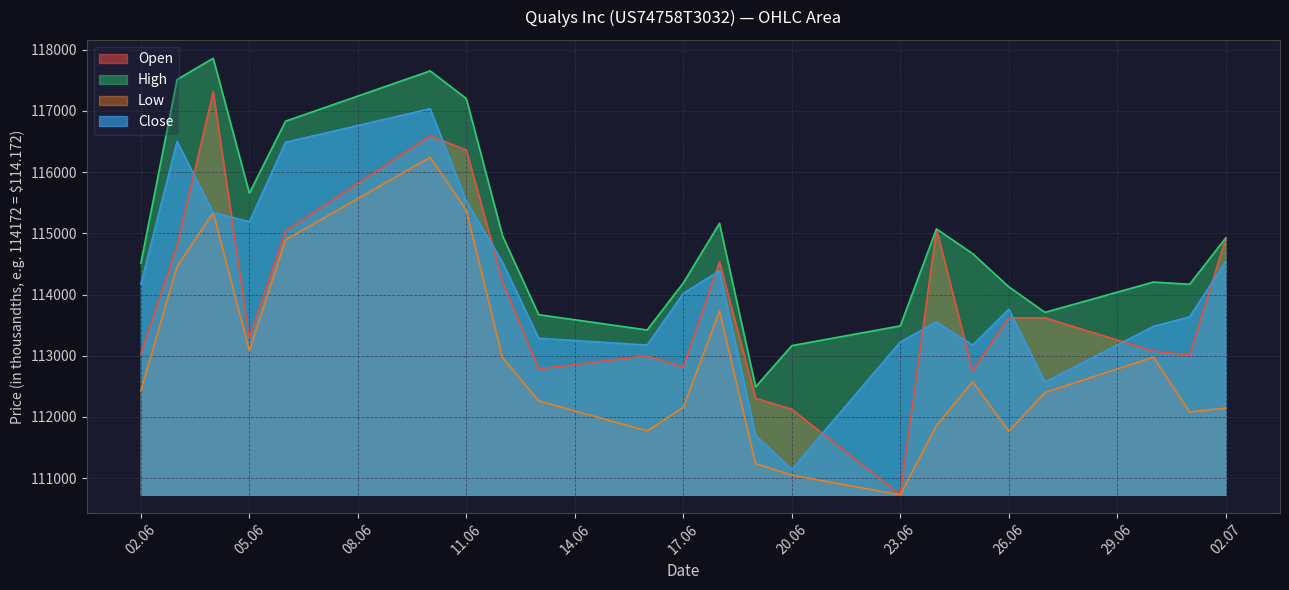

How many values in the Low series exceed 112429?

10